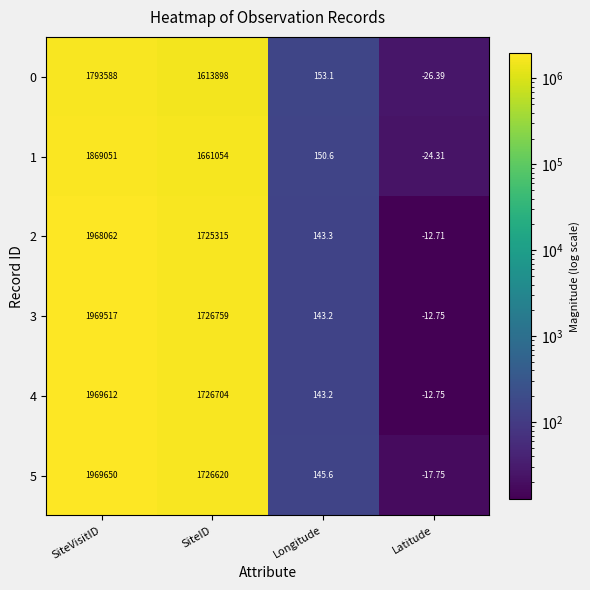

What is the greatest value displayed?

1969650.0